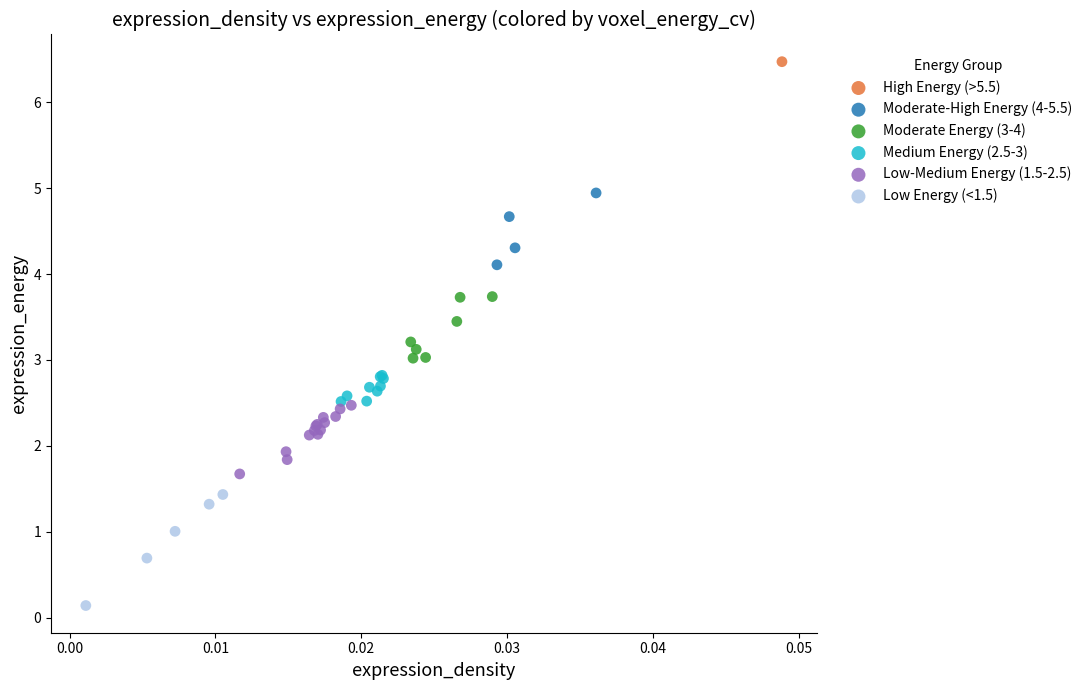

What are all the series names shown in the legend?

High Energy (>5.5), Moderate-High Energy (4-5.5), Moderate Energy (3-4), Medium Energy (2.5-3), Low-Medium Energy (1.5-2.5), Low Energy (<1.5)